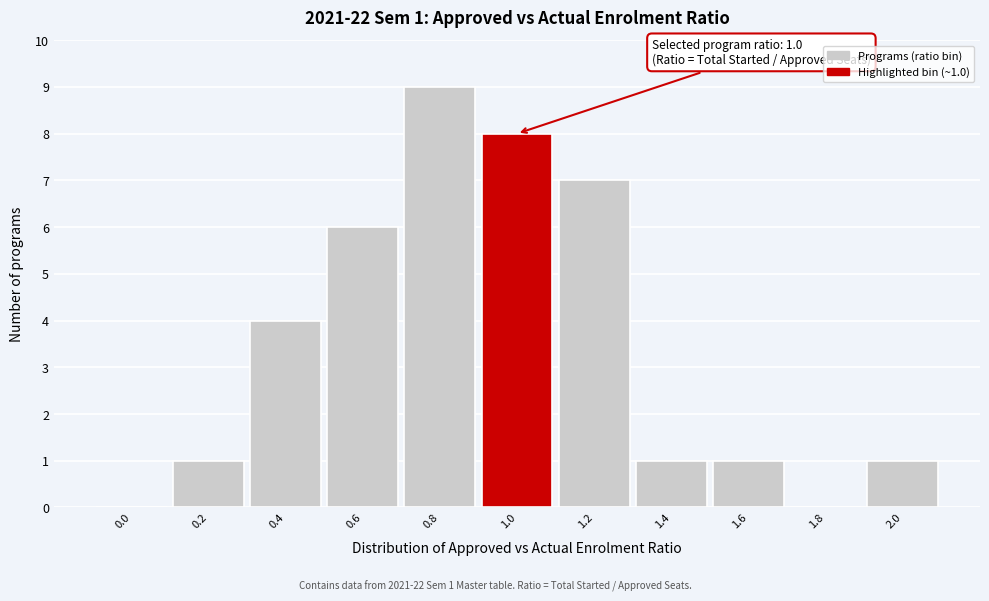

Reading left to right, extract all data points from this chart.

0.0=0	0.2=1	0.4=4	0.6=6	0.8=9	1.0=8	1.2=7	1.4=1	1.6=1	1.8=0	2.0=1